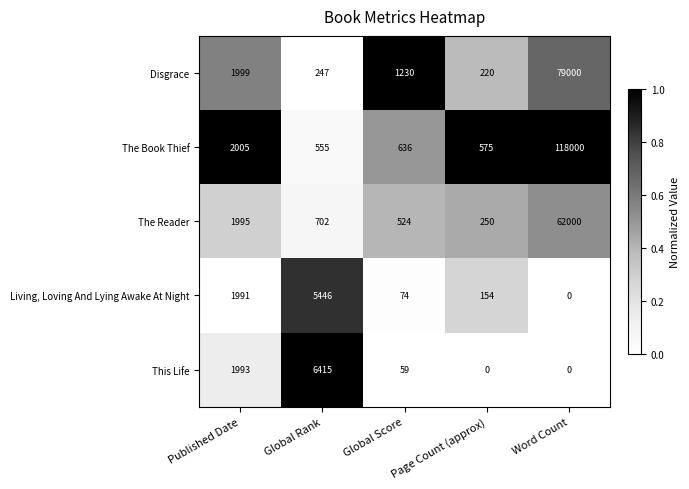

What is the greatest value displayed?

118000